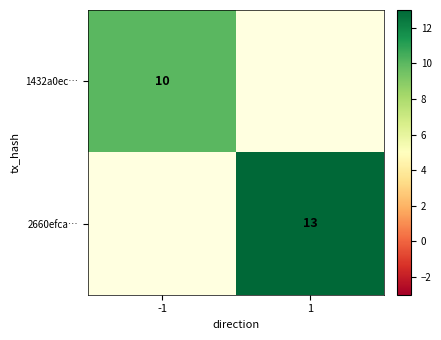

True or false: 1432a0ec… has a value of 10 at -1.

True